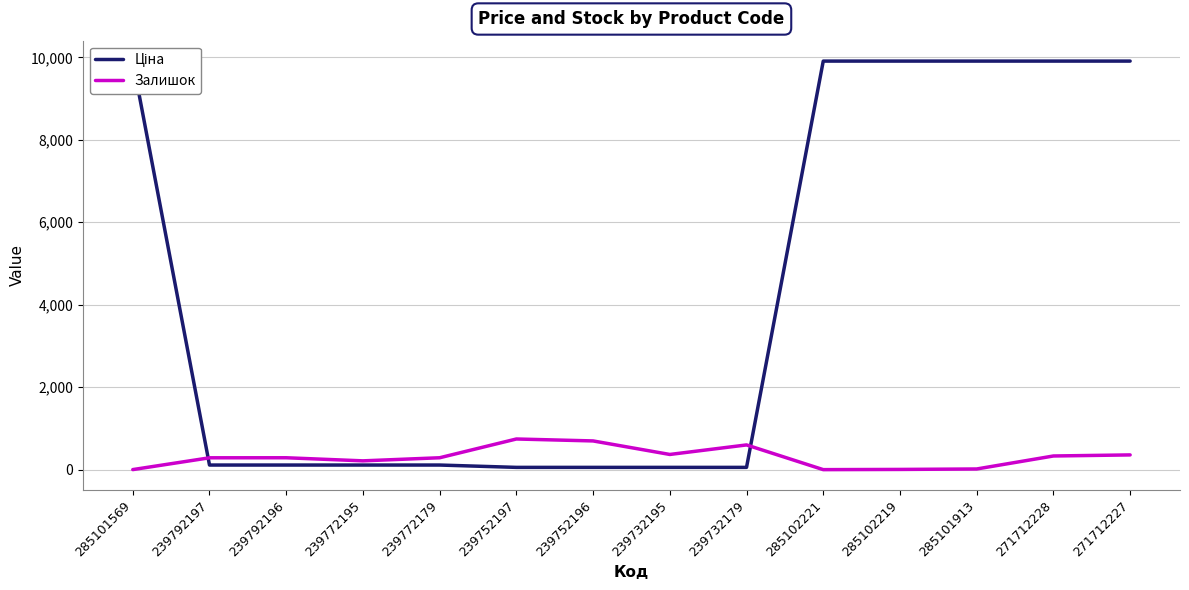

What is the minimum value shown in the chart?

2.0